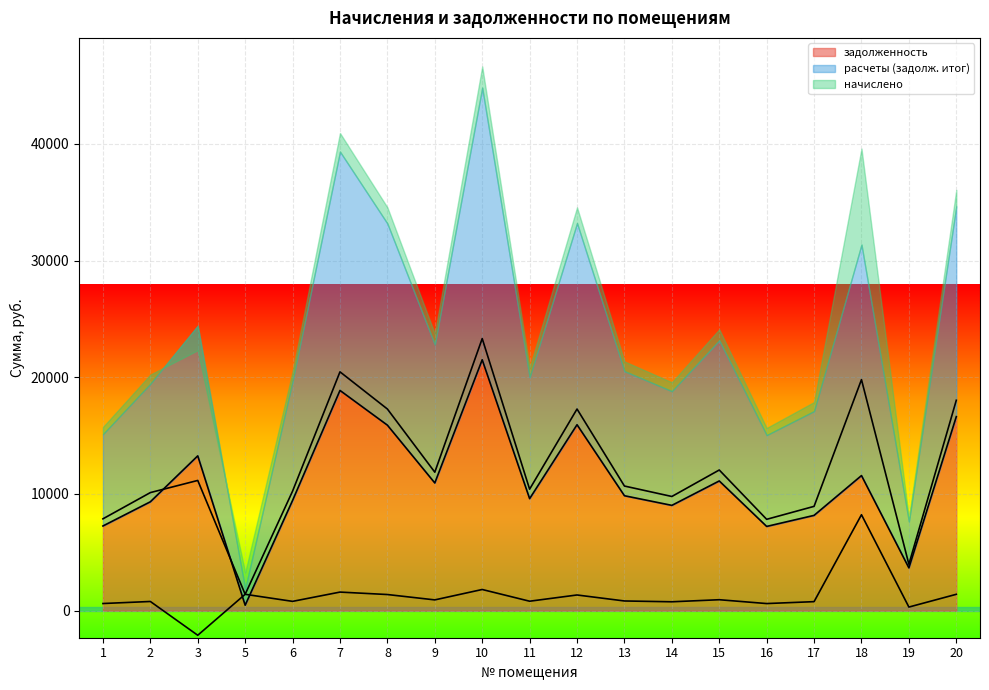

Which label corresponds to the largest value in the chart?

10